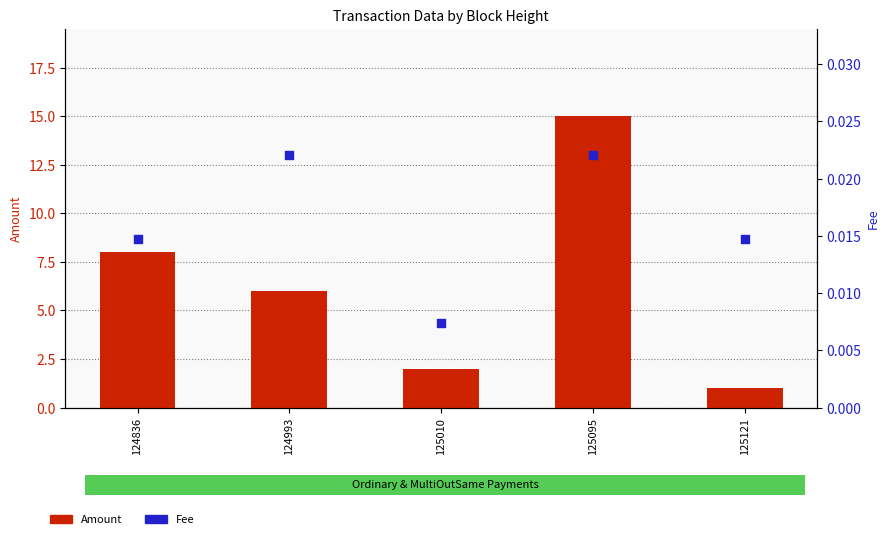

At which category is the sum across all series the highest?

125095